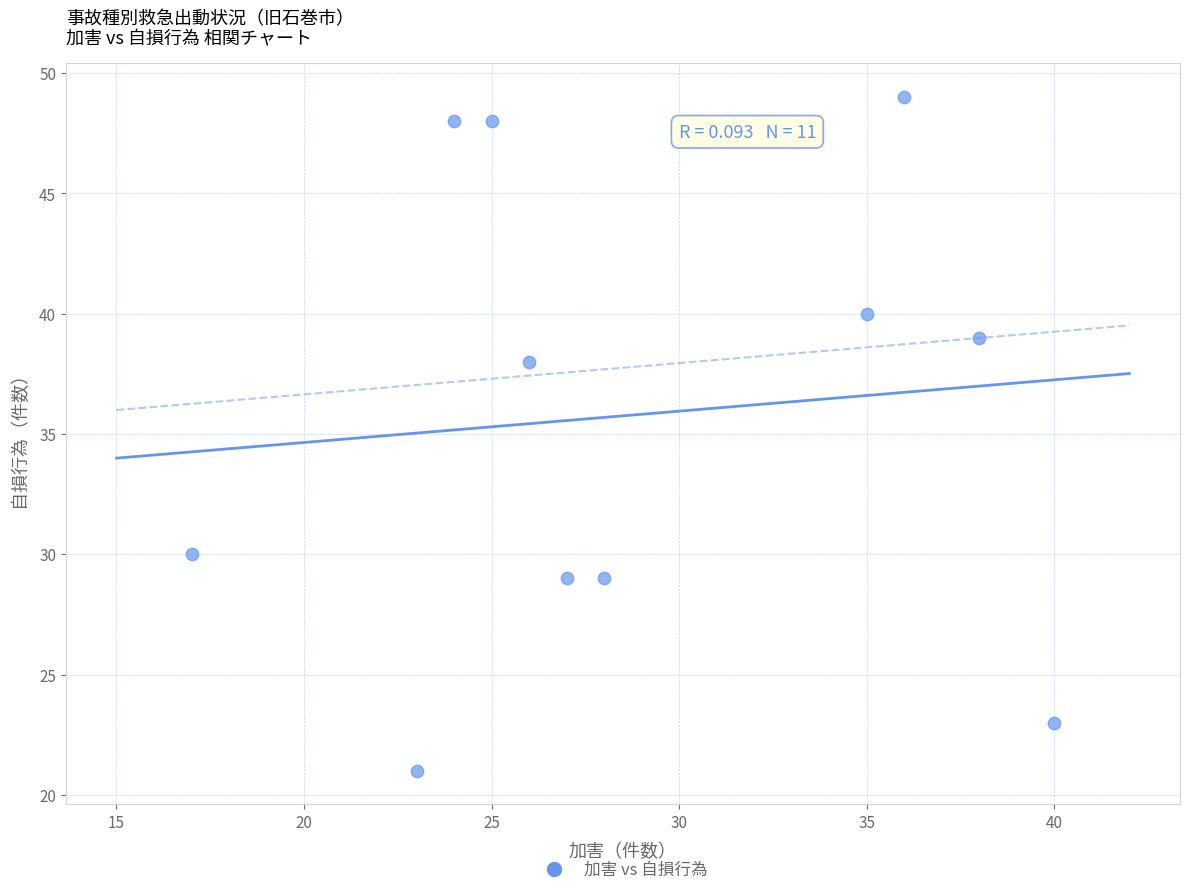

What is the average X value?

29